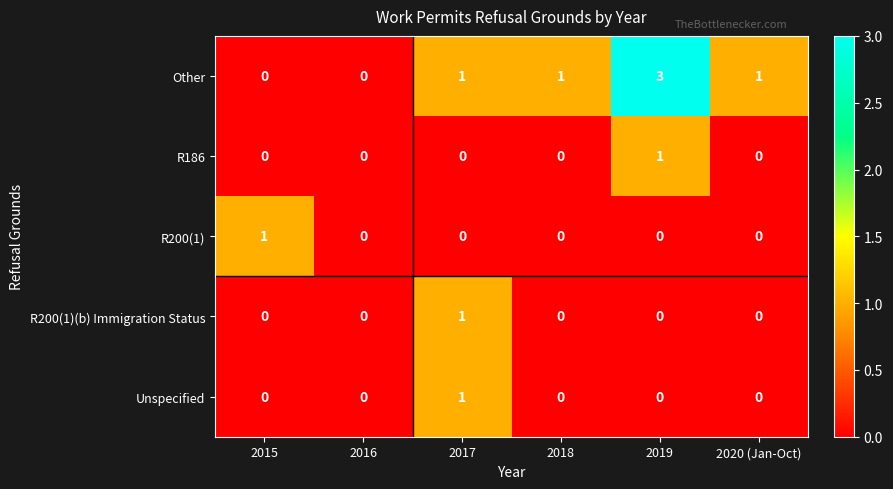

Count the R200(1)(b) Immigration Status values in the range 0 to 1.

6